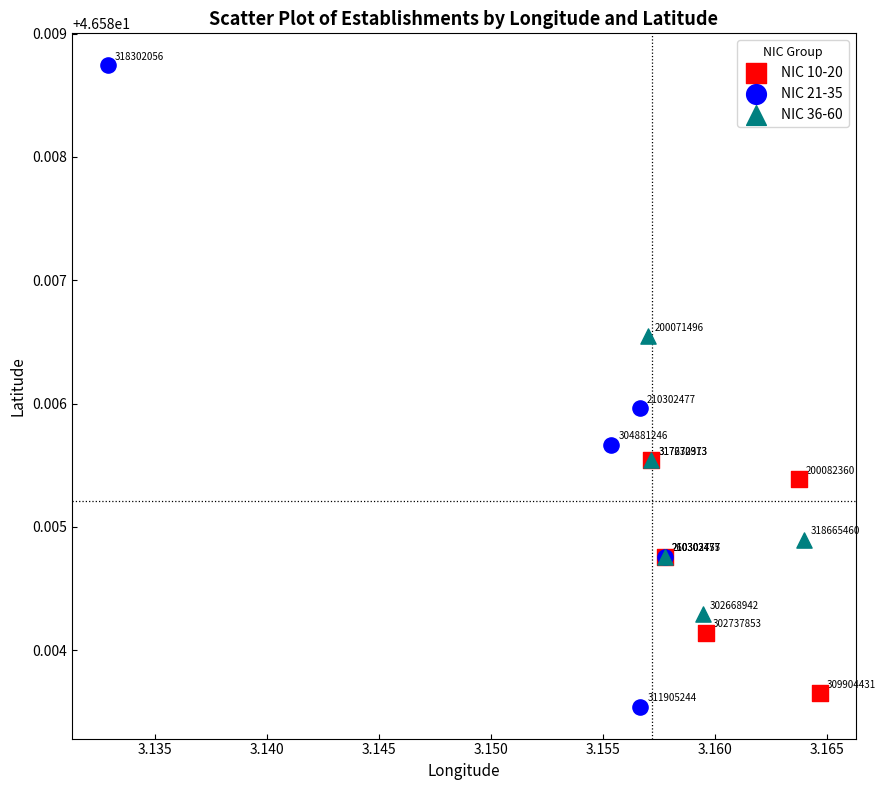

Which series has the widest spread of Y values?

NIC 21-35